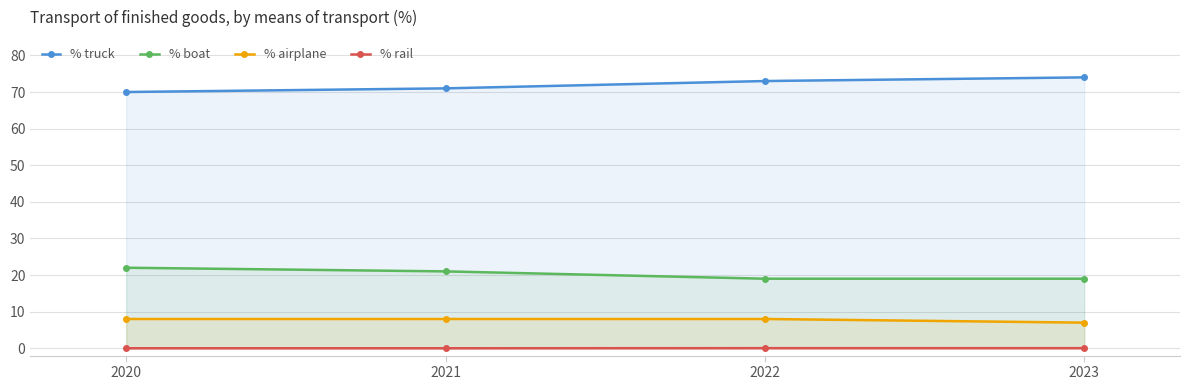

Which series has the largest total across all categories?

% truck